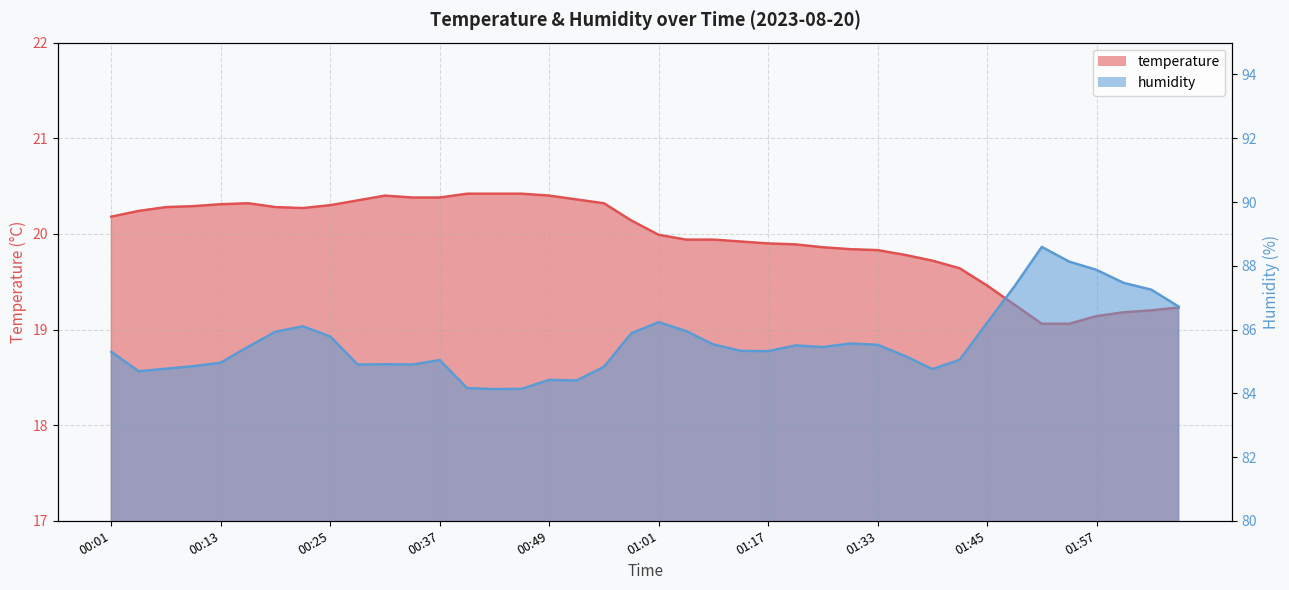

True or false: humidity and temperature intersect in this chart.

False